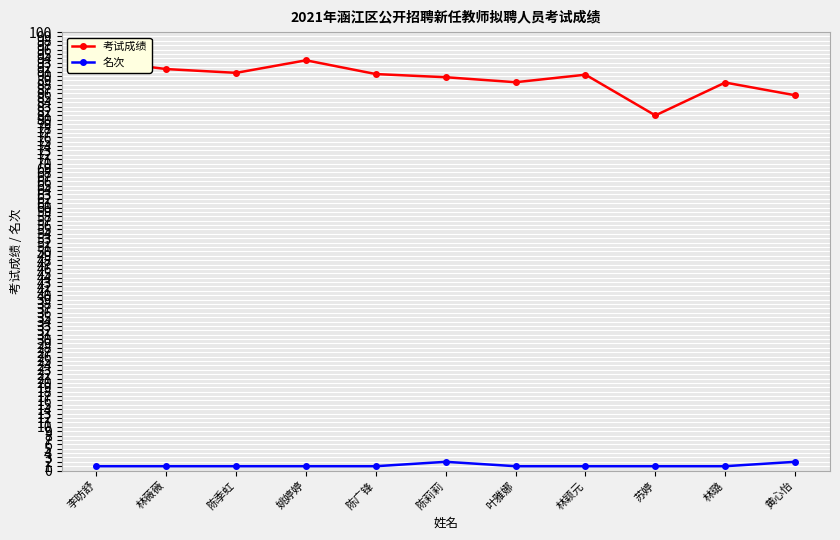

What is the smallest value displayed?

1.0